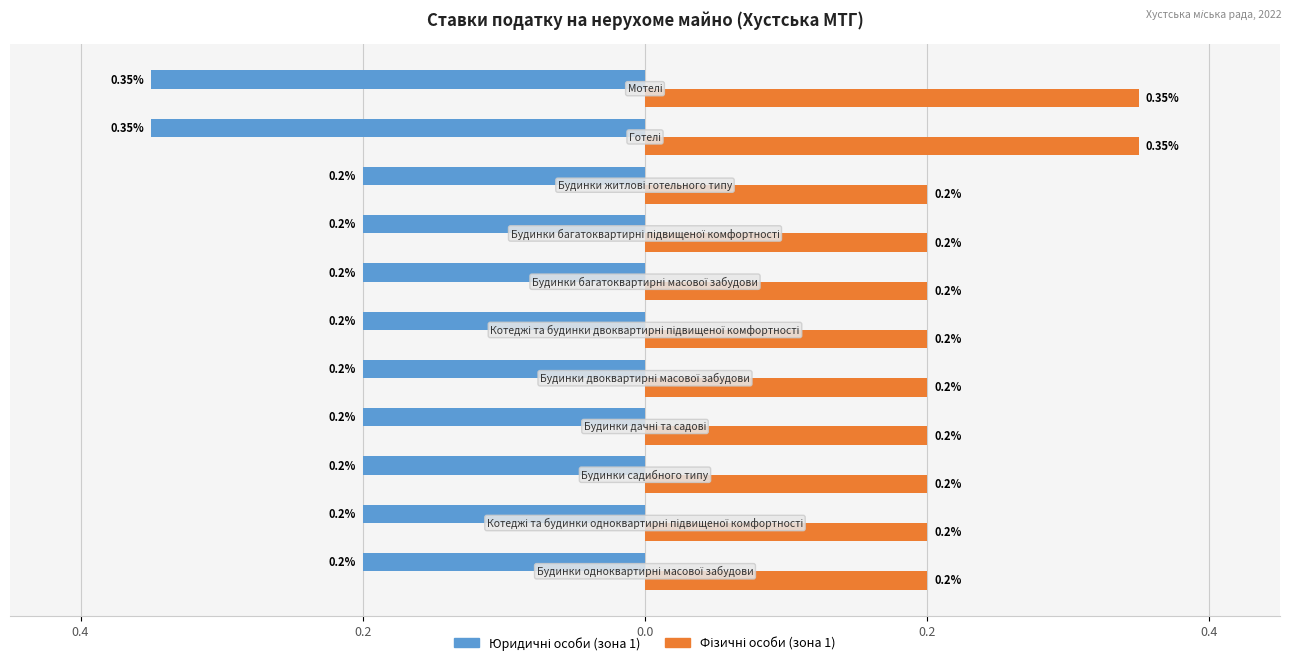

What is the average value of the Фізичні особи (зона 1) series?

0.2